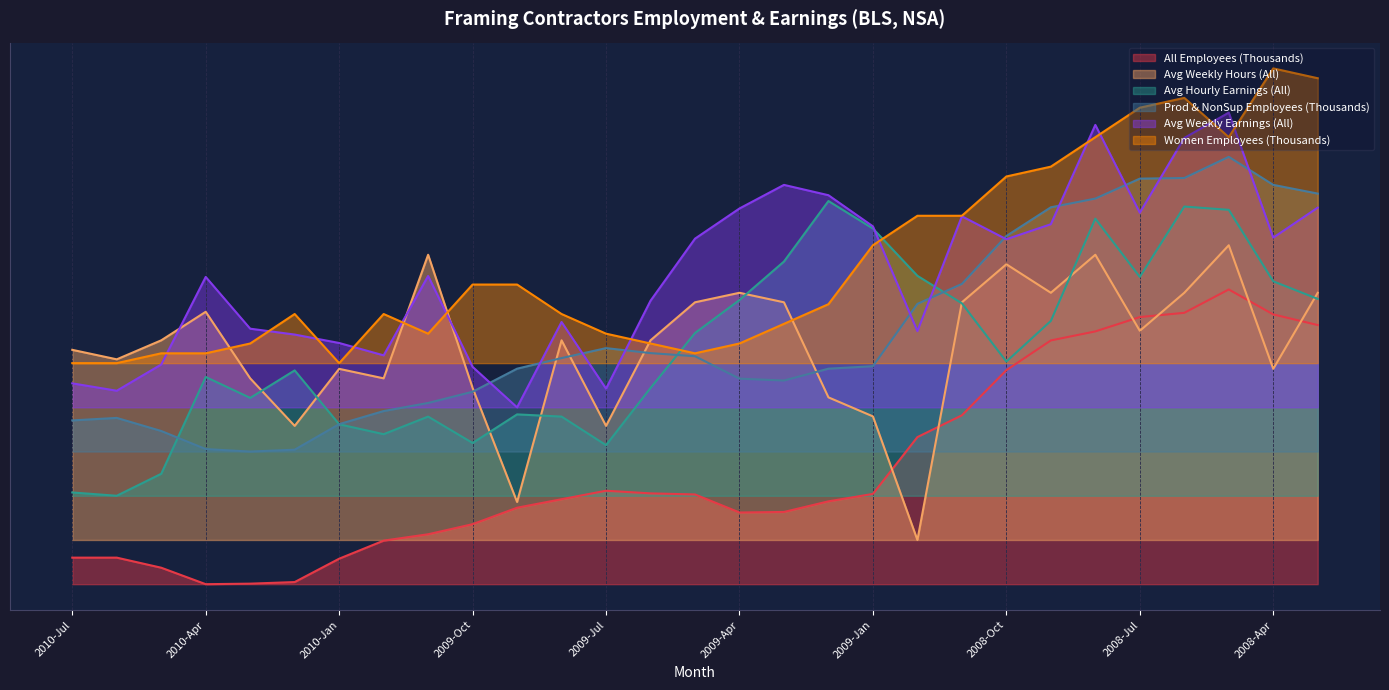

How many lines are shown in the chart?

6